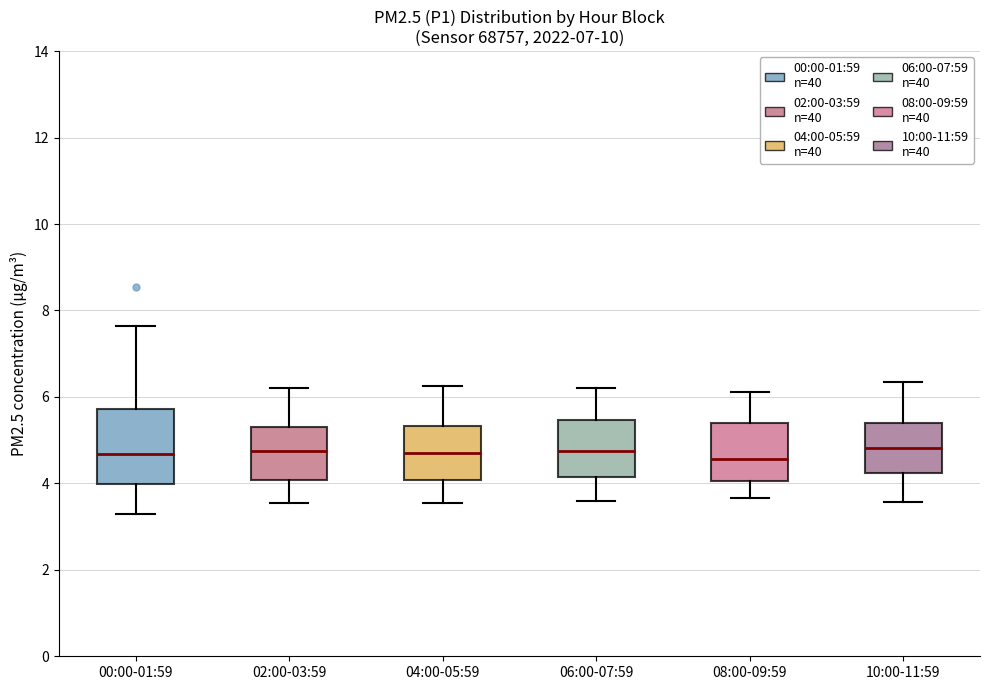

Which box is the tallest, from its lower edge to its upper edge?

00:00-01:59